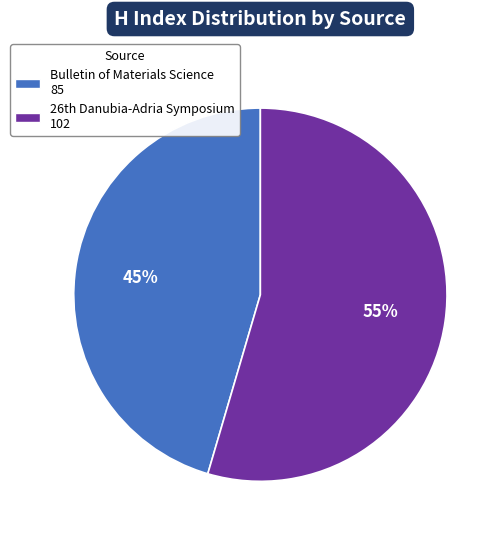

Which slice is the largest?

26th Danubia-Adria Symposium